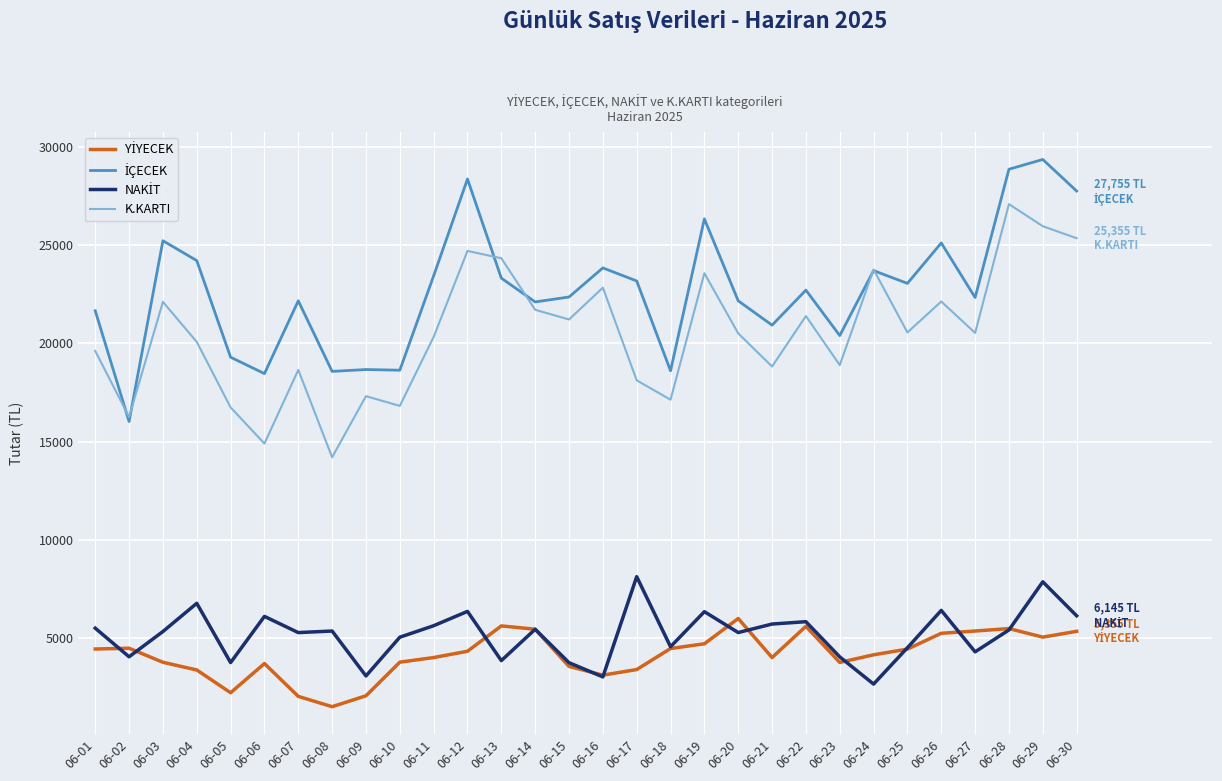

What is the total value across all series at 06-21?

49505.0